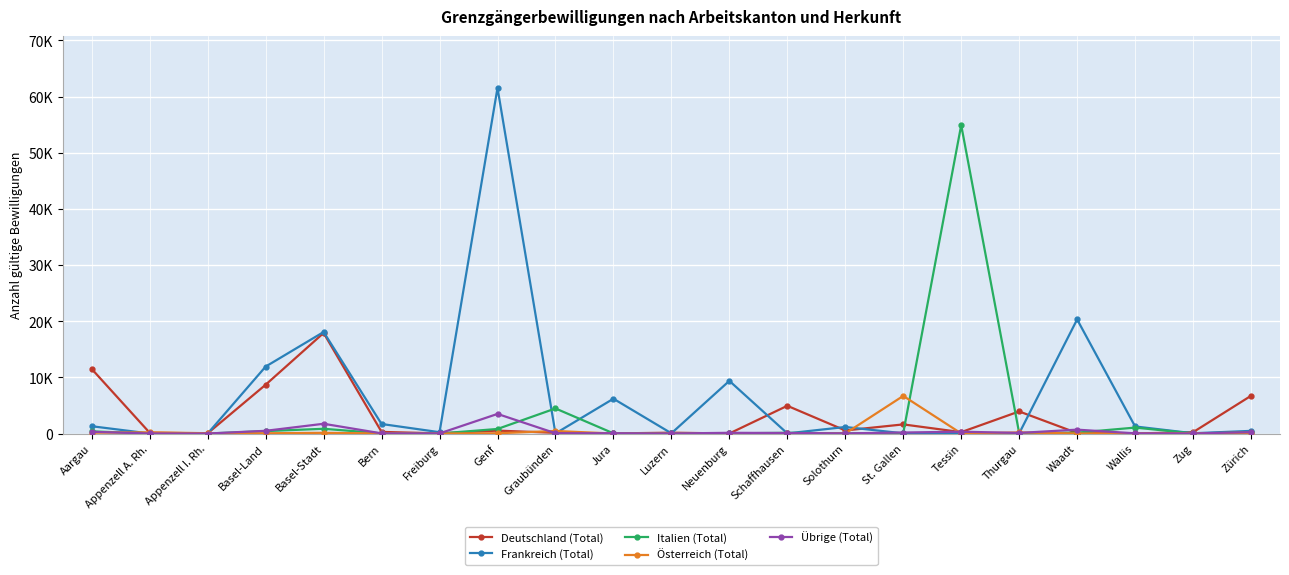

Reading right to left, extract all data points from this chart.

Deutschland (Total): 6719	235	14	86	3935	247	1626	549	4938	8	150	17	126	521	27	290	17905	8693	40	128	11489
Frankreich (Total): 473	49	1262	20316	23	99	37	1166	25	9378	41	6199	11	61541	237	1698	18080	11922	0	6	1300
Italien (Total): 209	27	1057	157	96	54915	82	20	131	31	9	33	4466	812	2	35	845	432	0	6	384
Österreich (Total): 118	39	1	9	193	17	6699	10	19	1	4	0	449	49	1	12	127	48	57	215	145
Übrige (Total): 251	13	36	690	107	328	181	26	93	129	8	54	54	3491	19	27	1738	485	2	10	307